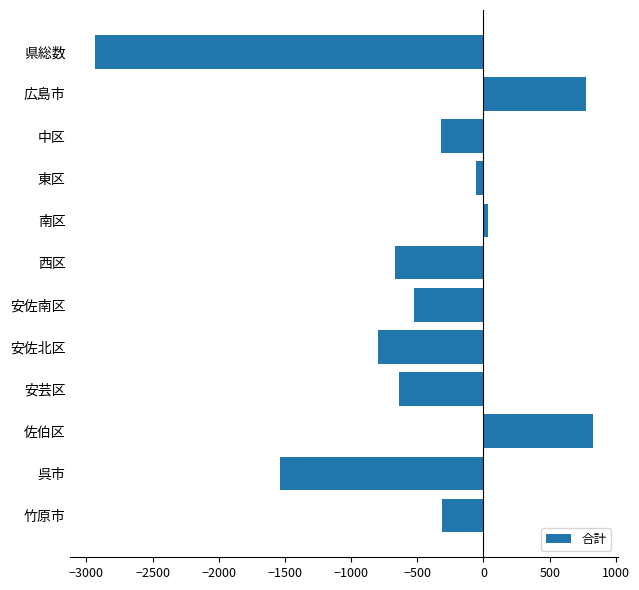

Which label corresponds to the largest value in the chart?

佐伯区